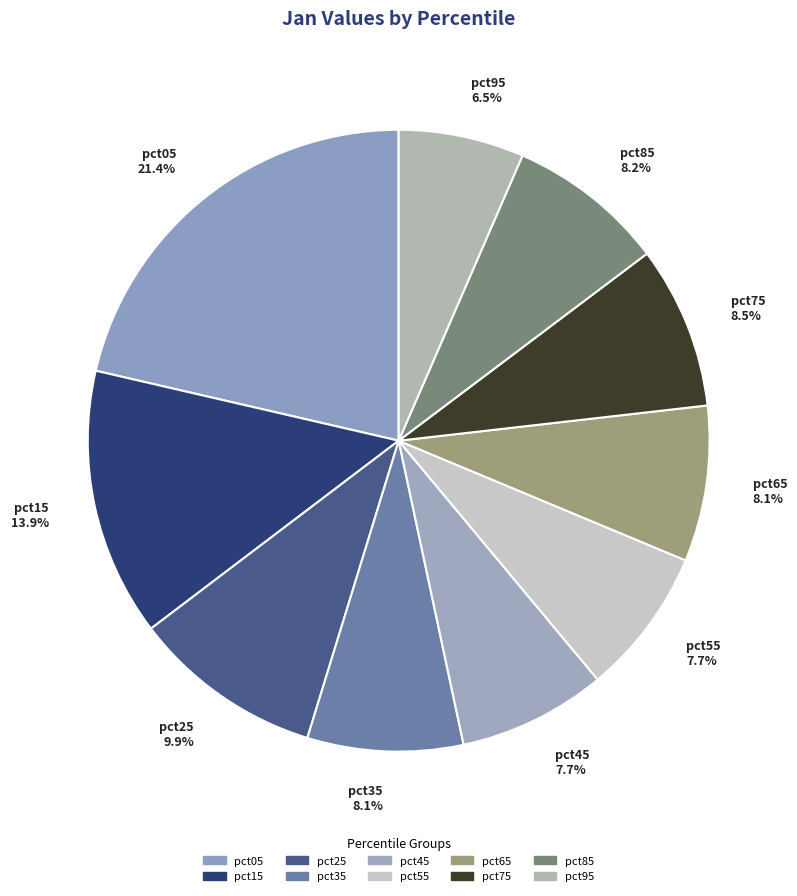

Approximately how many times larger is the value at pct75 compared to pct45?

1.1